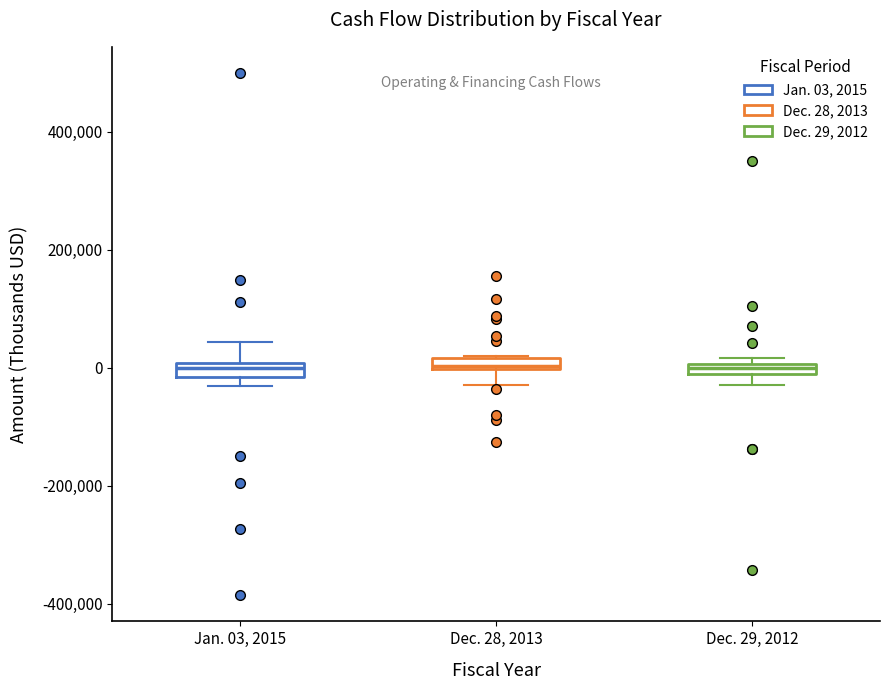

Where is the lower edge of the box for Jan. 03, 2015 on the y-axis? The values are not printed on the chart, so give them approximately, as read against the axis.

-20000